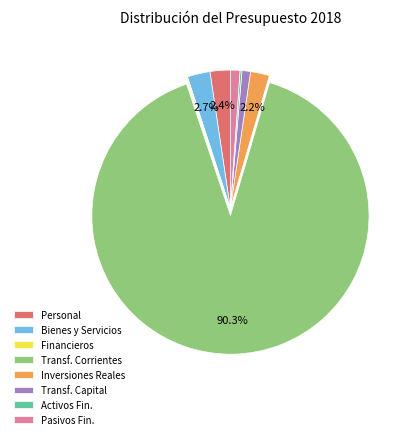

What is the total percentage of Personal and Inversiones Reales?

4.6%